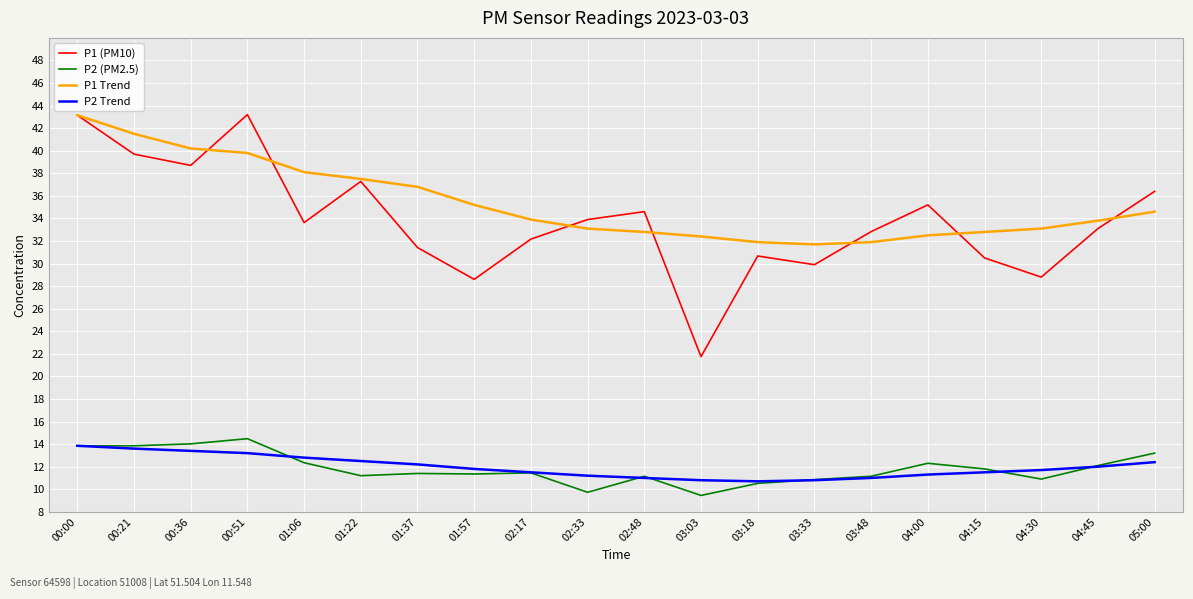

Which series has the widest spread of values?

P1 (PM10)